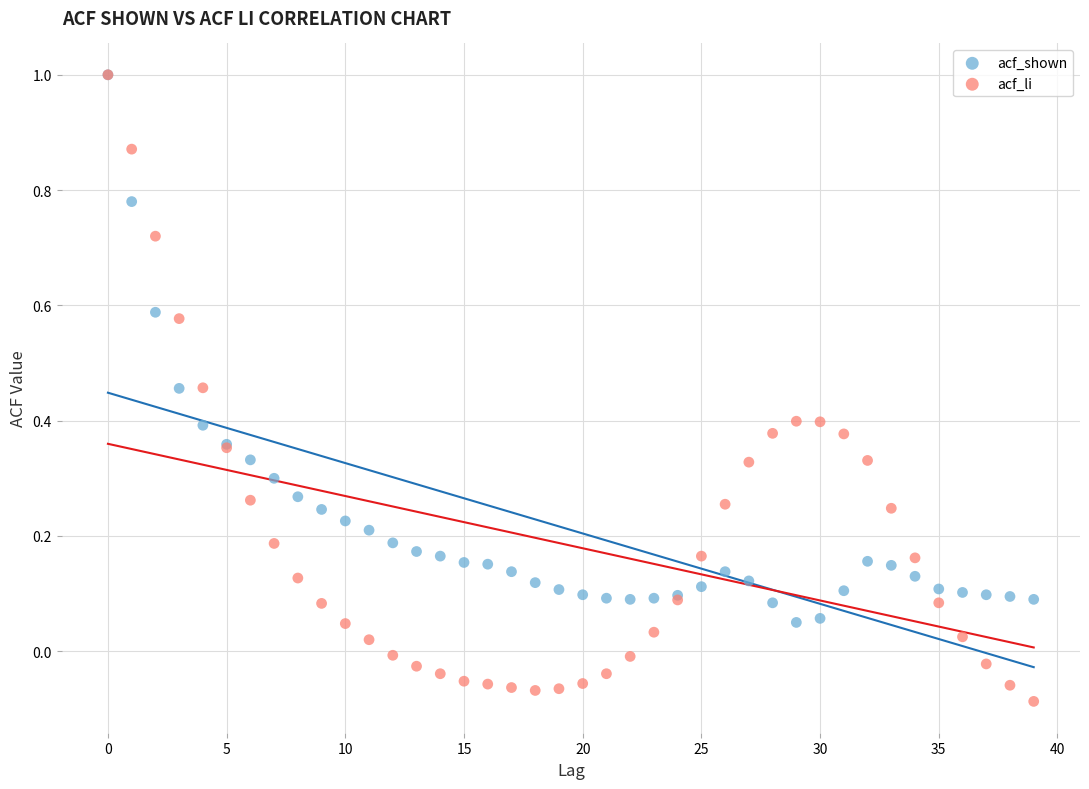

Which series reaches the minimum Y coordinate?

acf_li